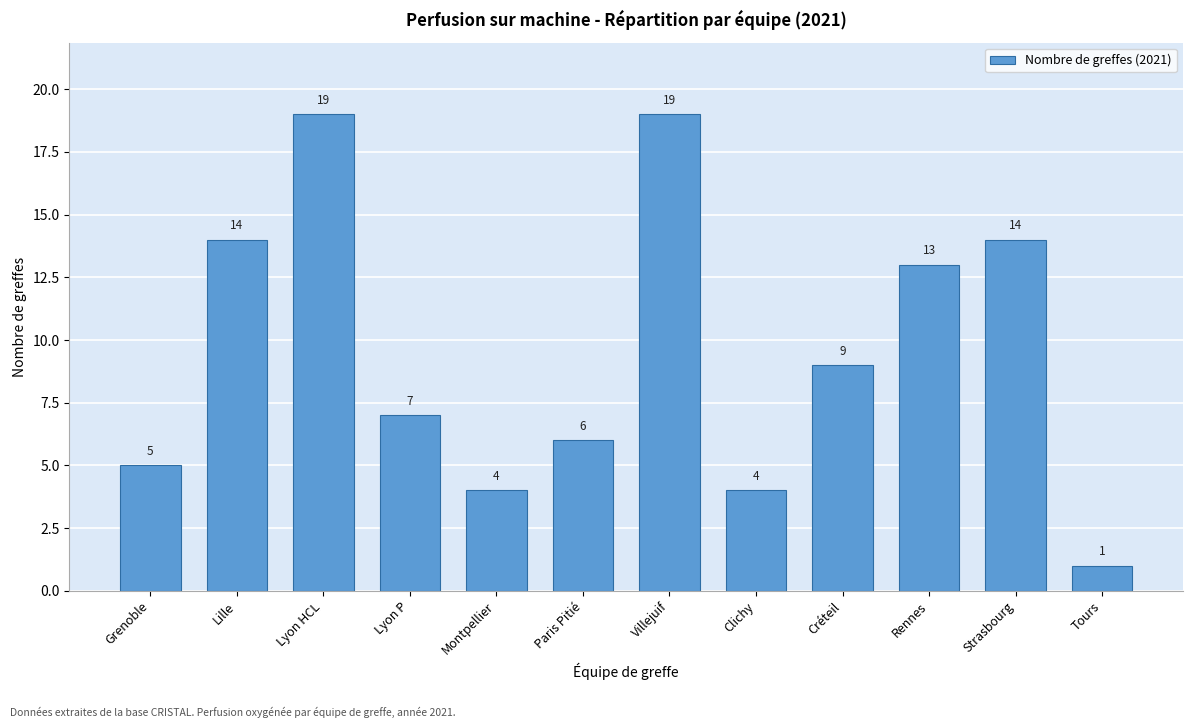

Reading left to right, what are all the values shown in this chart?

5	14	19	7	4	6	19	4	9	13	14	1